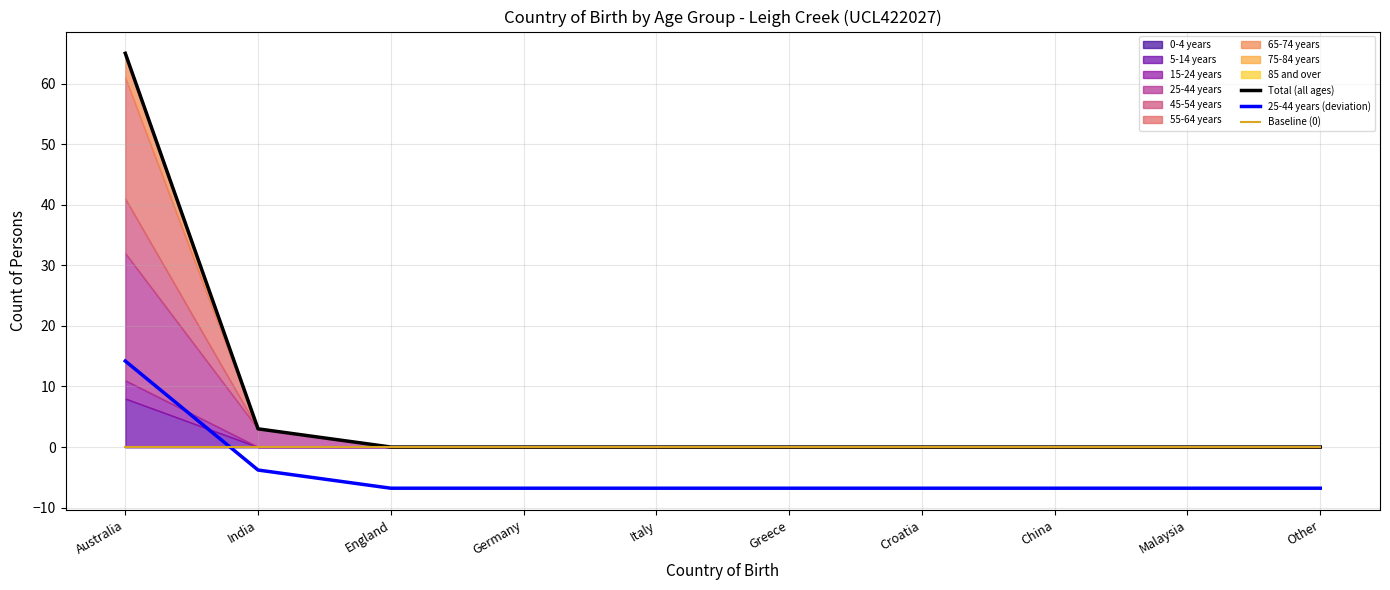

At which label does Baseline (0) reach its peak?

Australia